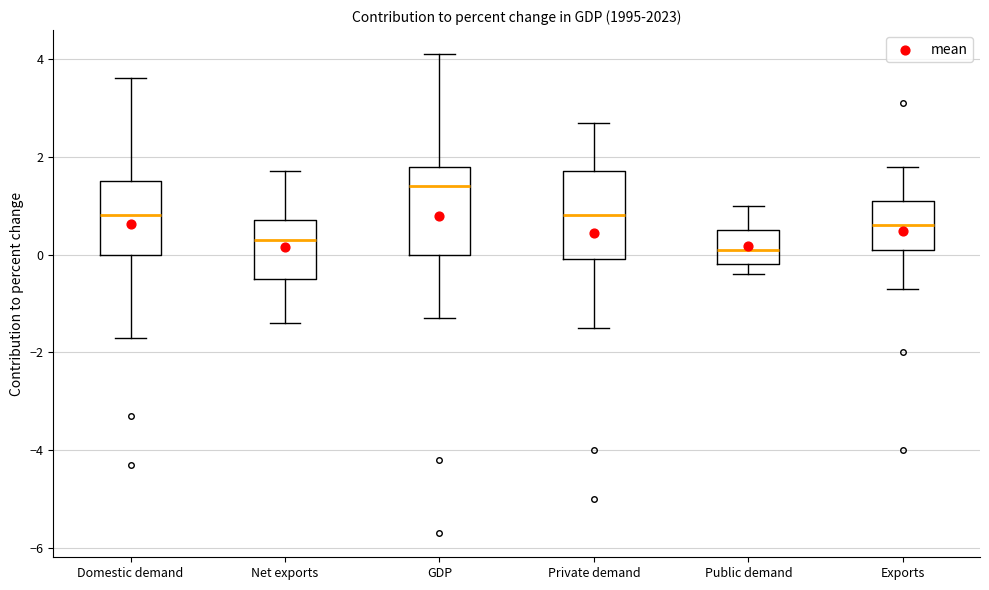

Where is the upper edge of the box for GDP on the y-axis? The values are not printed on the chart, so give them approximately, as read against the axis.

1.8